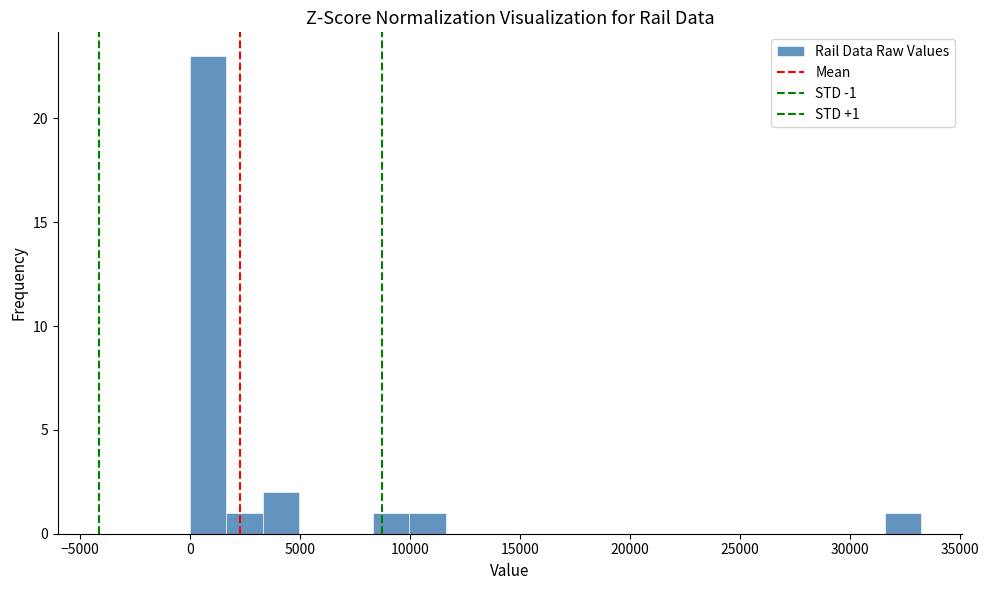

Around what value on the x-axis is the tallest bar? Give the approximate position of its centre, as read against the axis.

1000